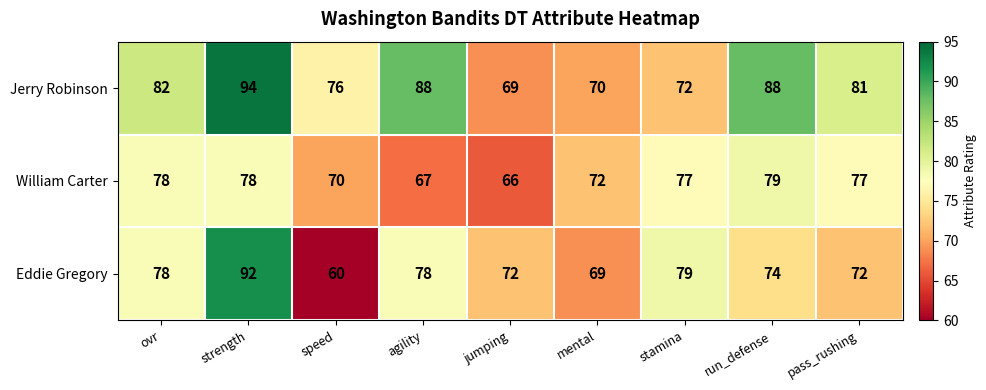

What value does the William Carter series have at jumping?

66